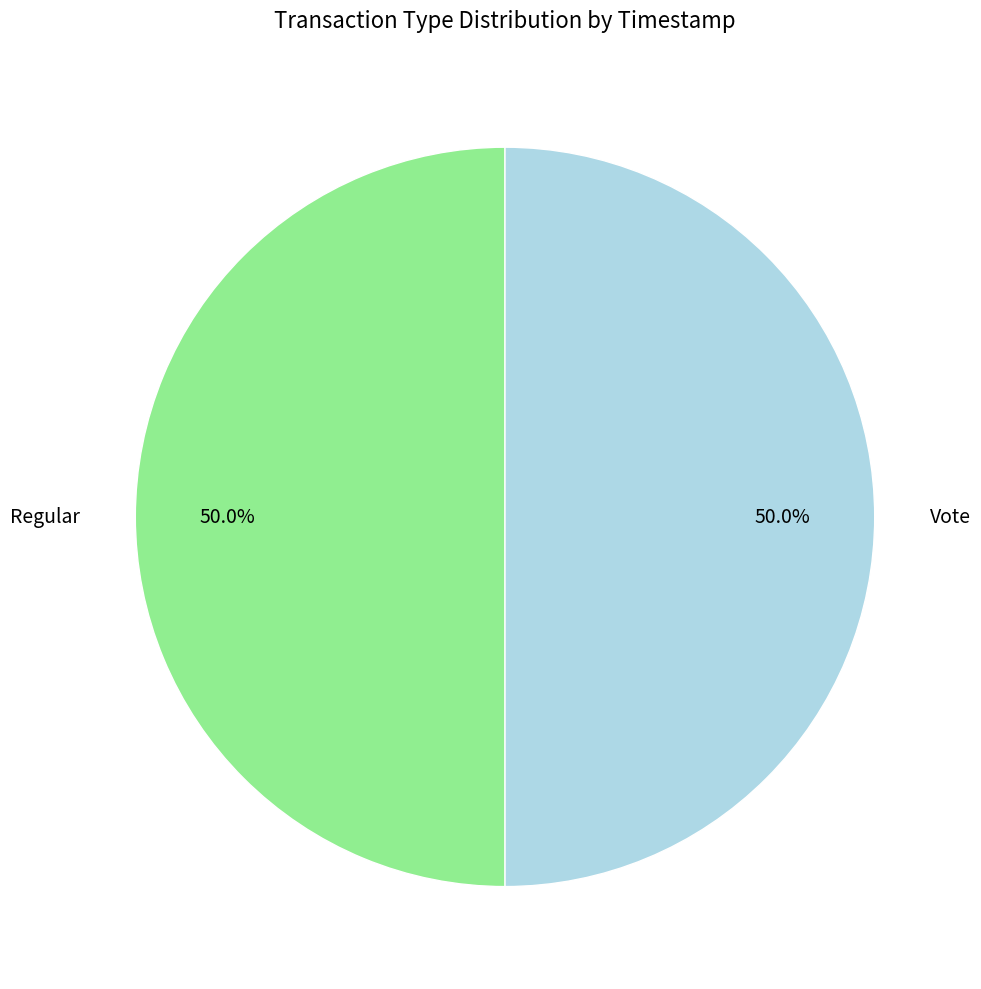

To the nearest percent, what is the combined percentage of Vote and Regular?

100%